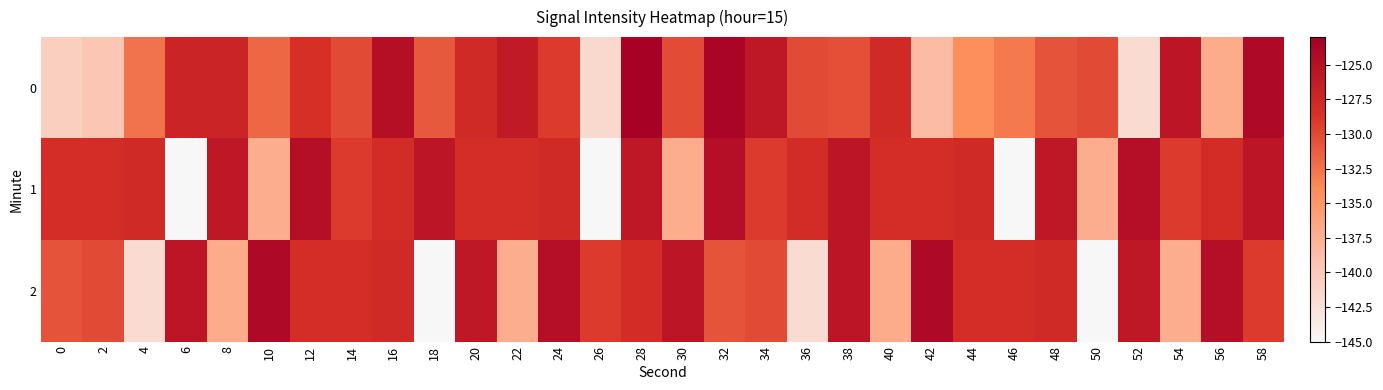

Which series has the largest range (max minus min)?

2